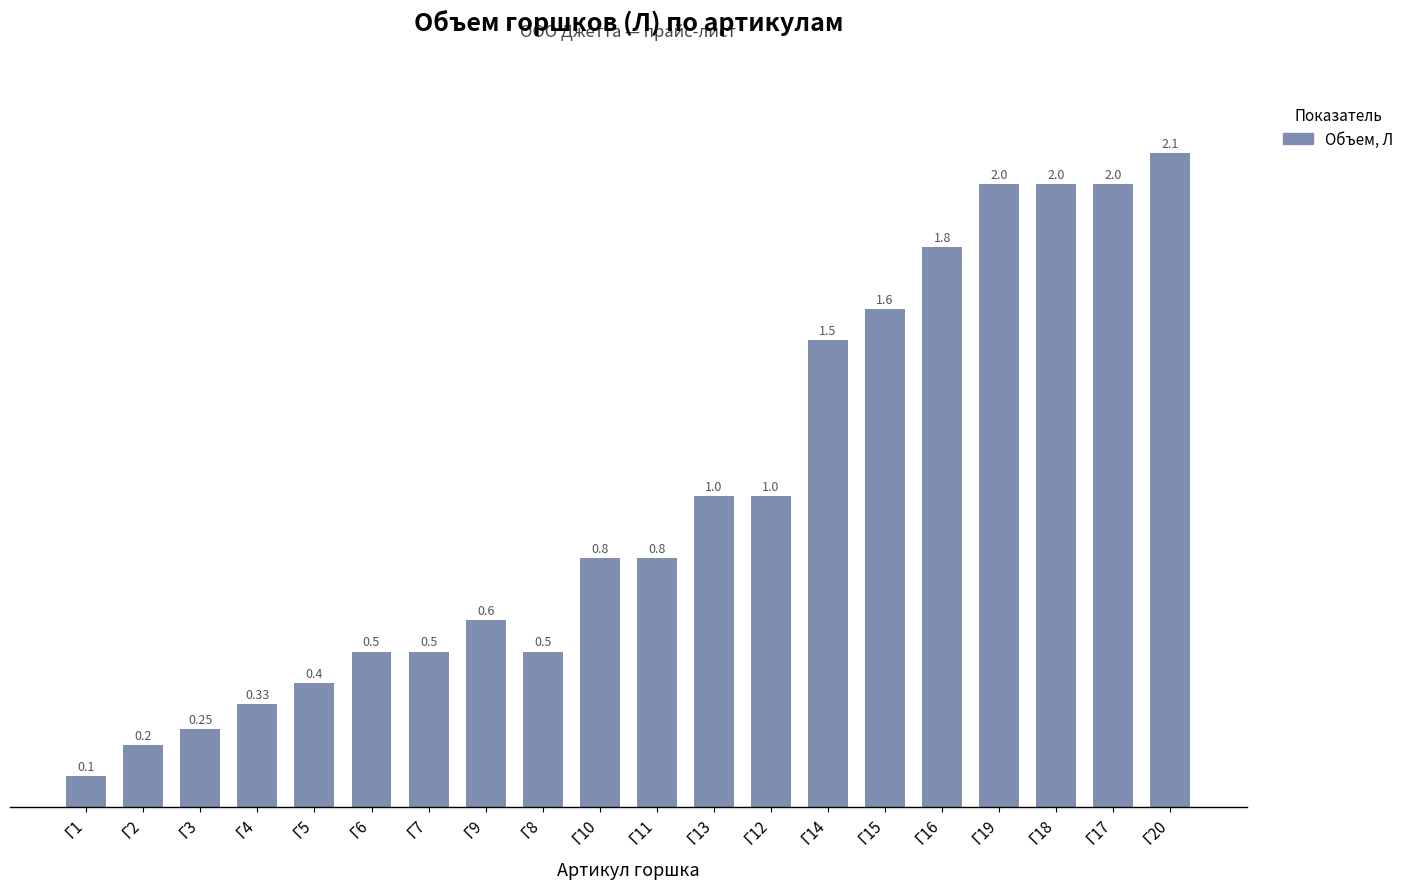

What is the change in value from Г14 to Г17?

+0.5